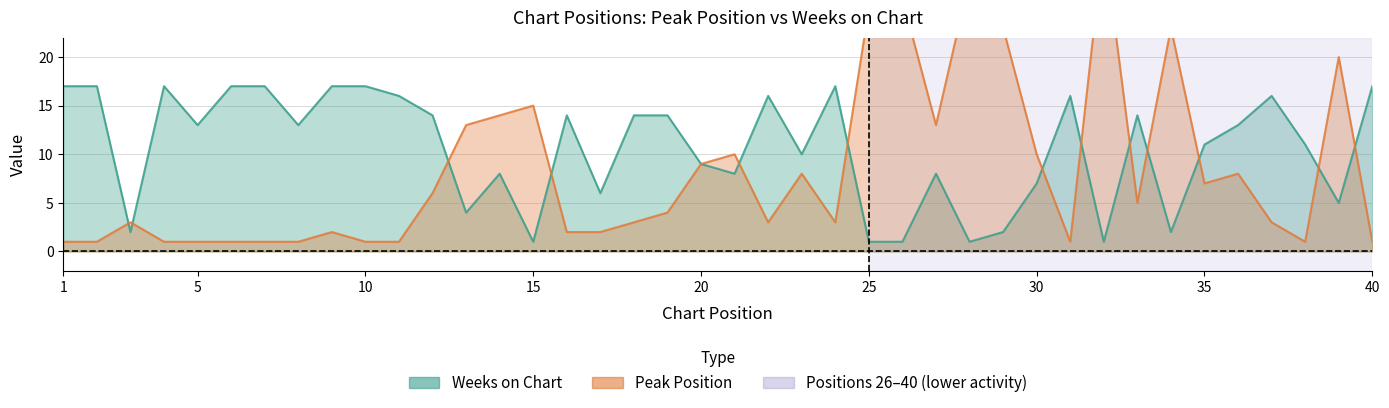

Where is Weeks on Chart nearest to the value 9?

20